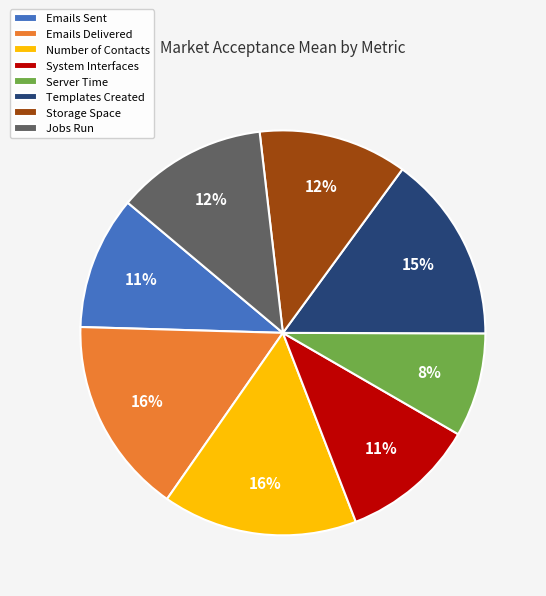

Count the number of slices in the pie.

8